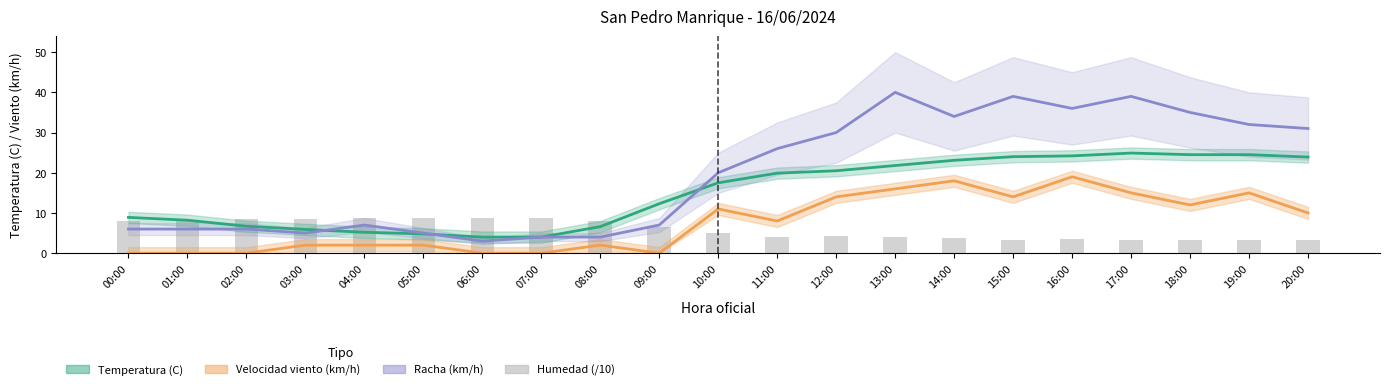

Which series has the largest range (max minus min)?

Racha (km/h)